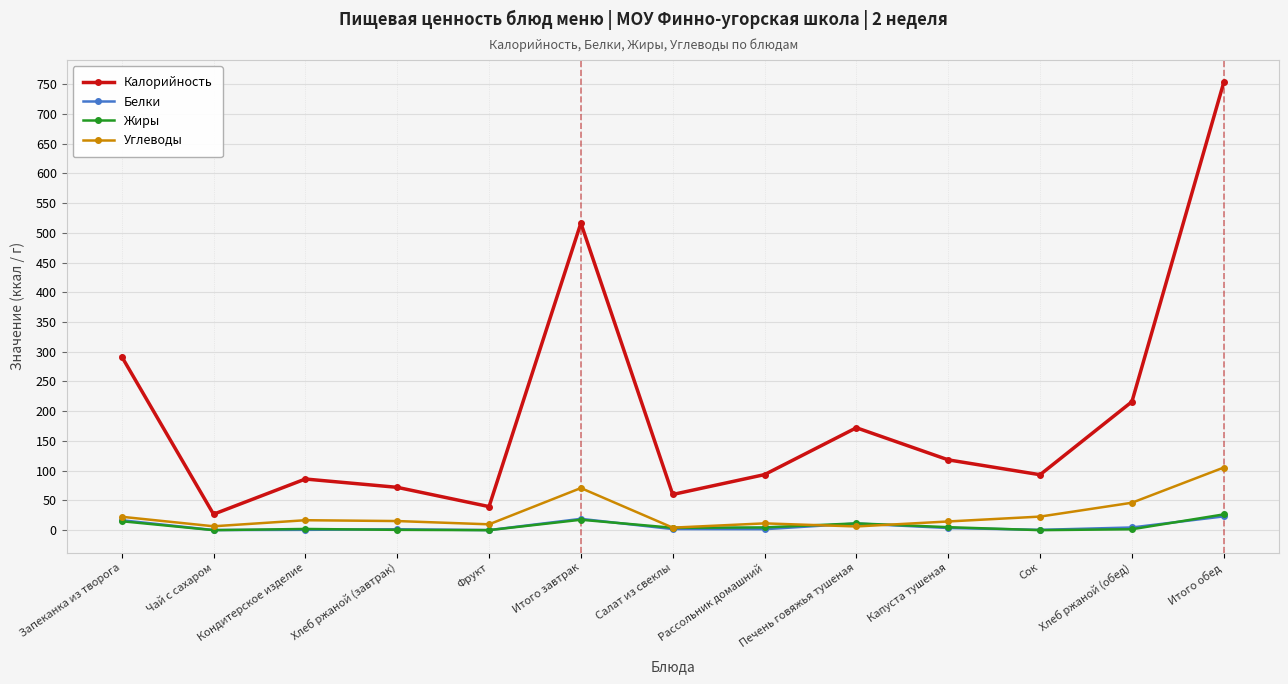

Does the chart display data point markers on the line(s)?

Yes